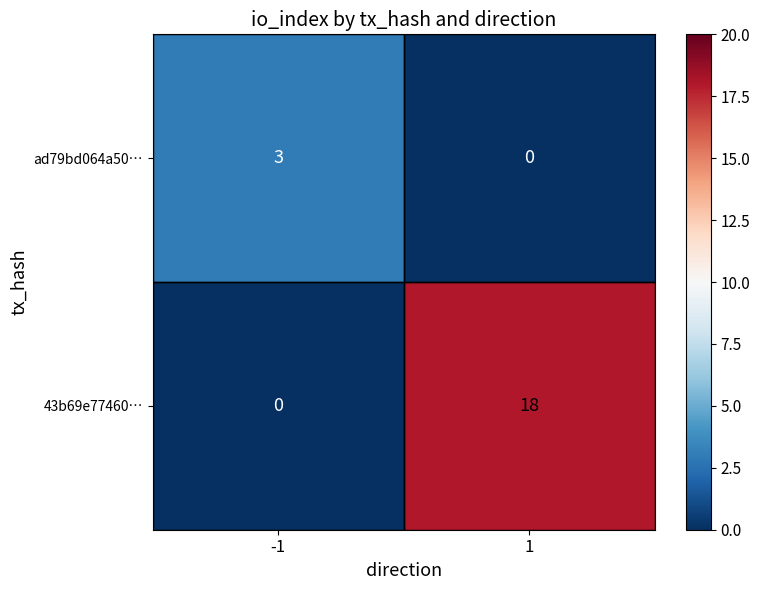

Which series changed the most between -1 and 1?

43b69e77460…